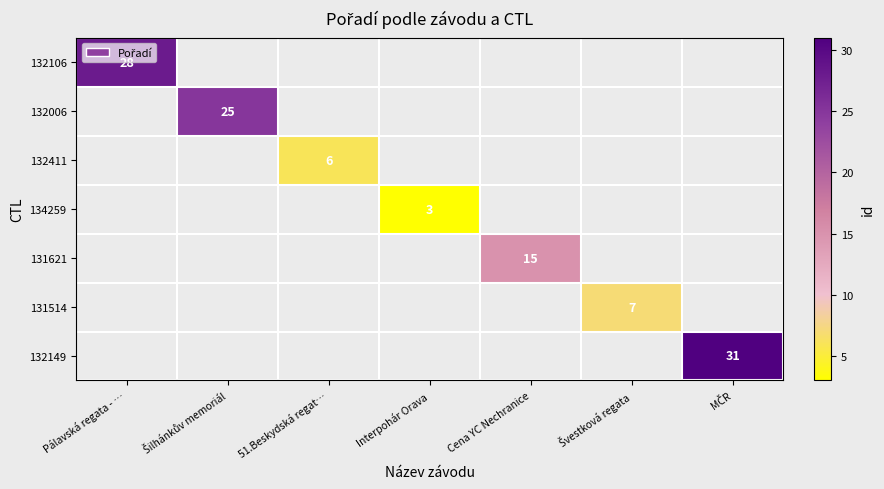

How many series are shown in this chart?

7